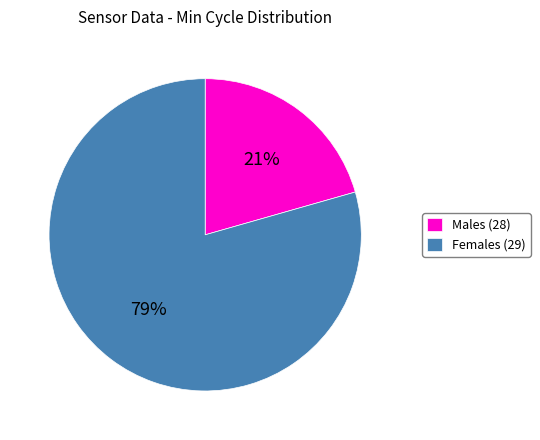

Do Females (29) and Males (28) together represent more than half of the pie?

Yes